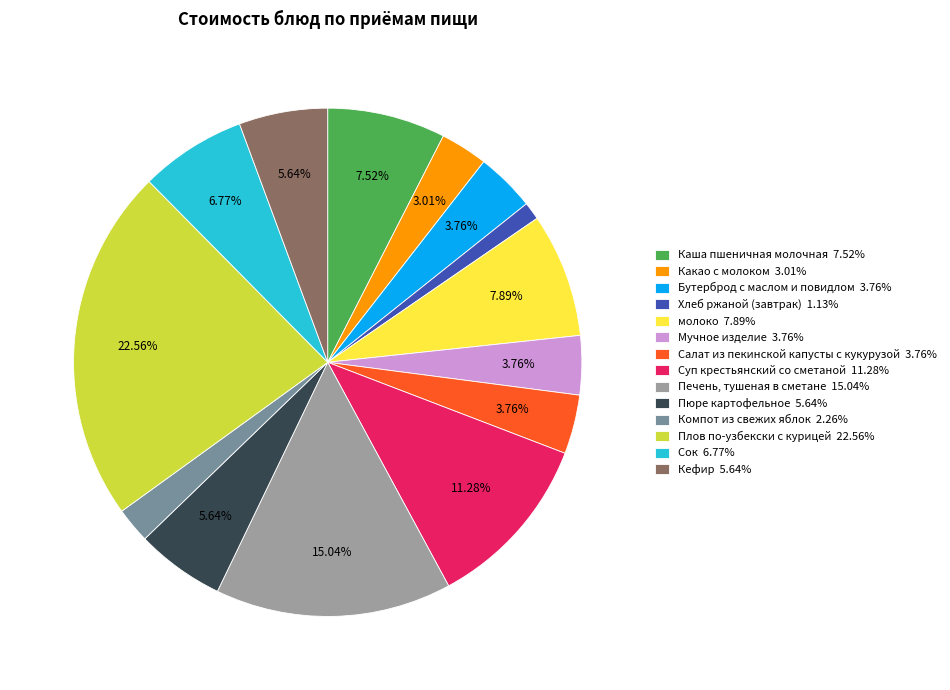

True or false: Мучное изделие accounts for 4% of the total.

True